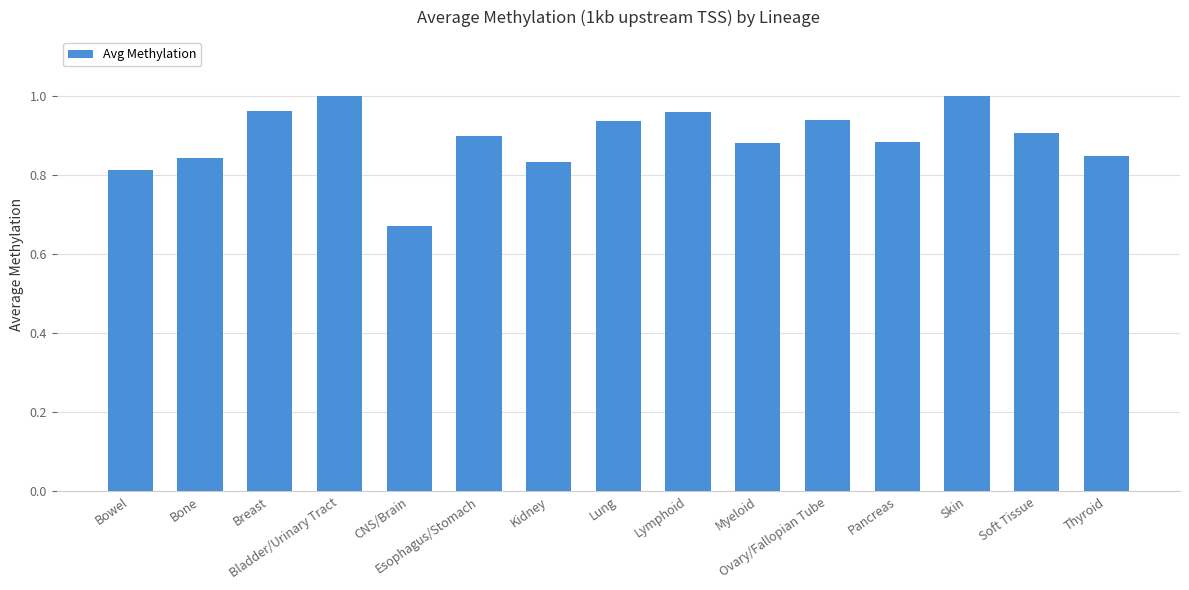

What is the difference between the second highest and minimum values?

0.3